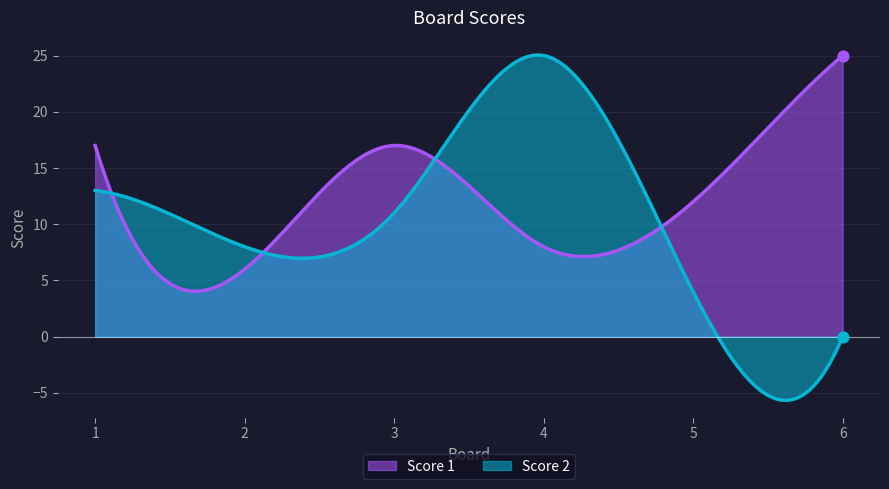

What are all the series names shown in the legend?

Score 1, Score 2